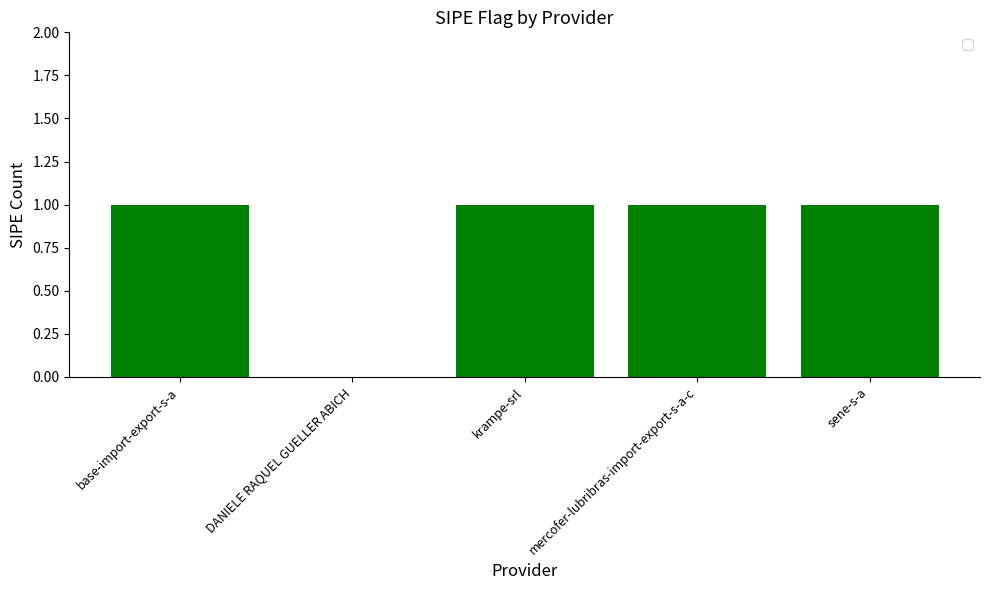

How many distinct data groups are displayed?

1